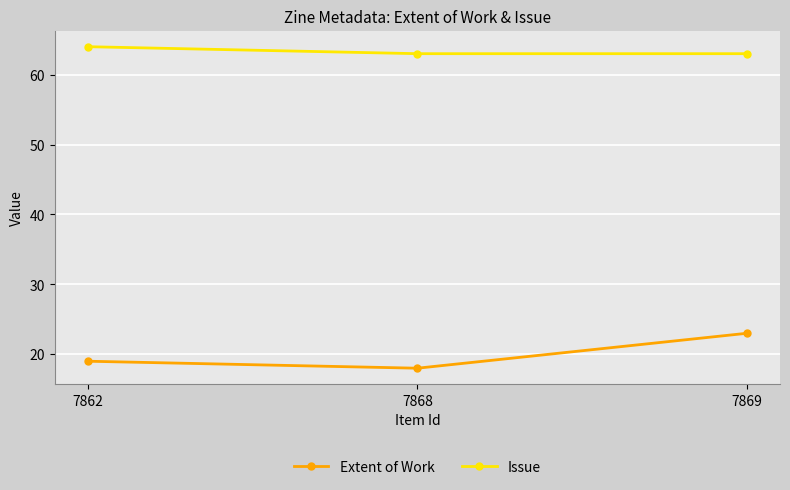

What is the average value of the Issue series?

63